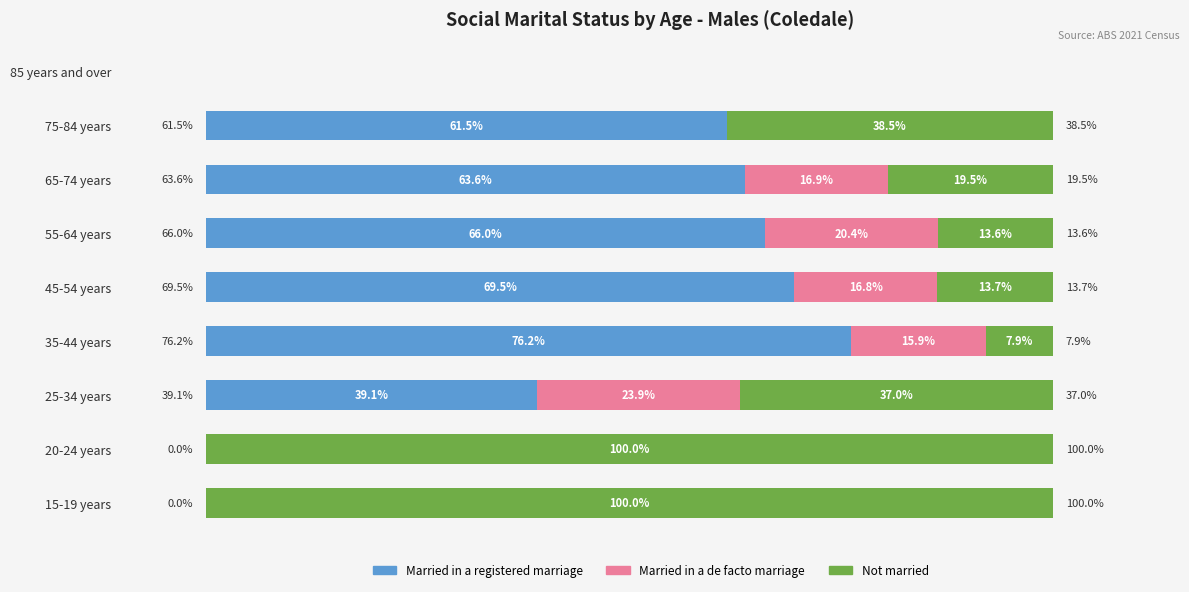

Which series has the largest total across all categories?

Married in a registered marriage